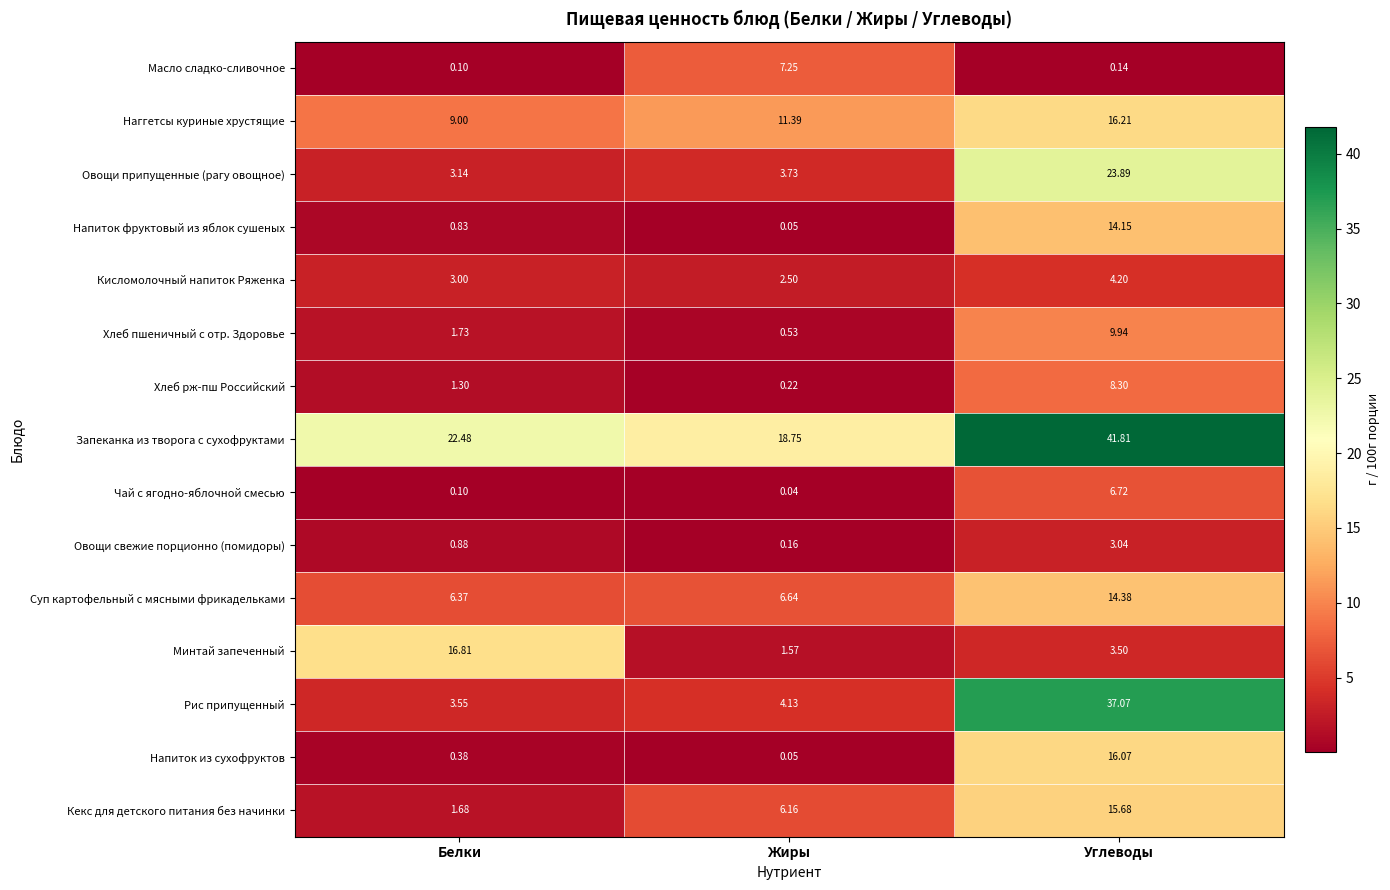

At which label does Кекс для детского питания без начинки first exceed 6?

Жиры